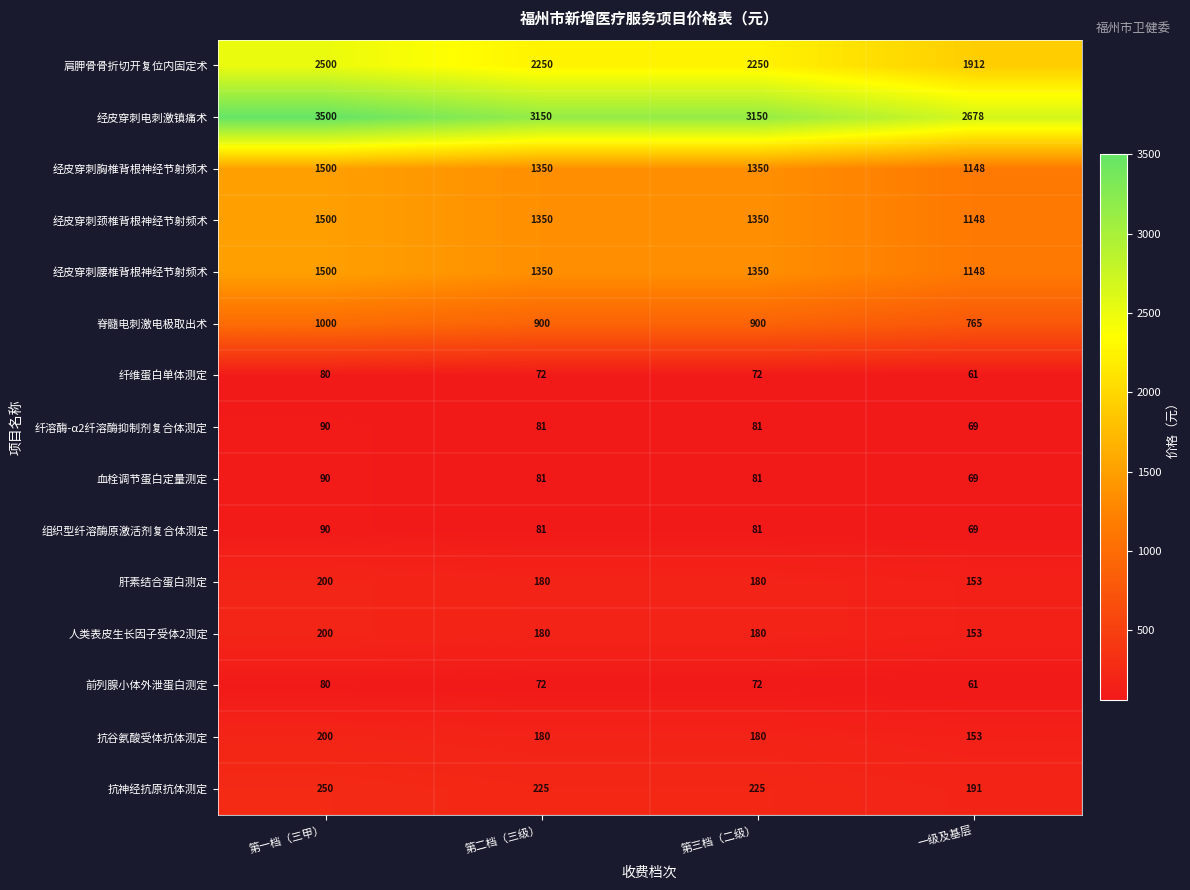

What is the approximate value of 经皮穿刺电刺激镇痛术 at 第二档（三级）?

3150